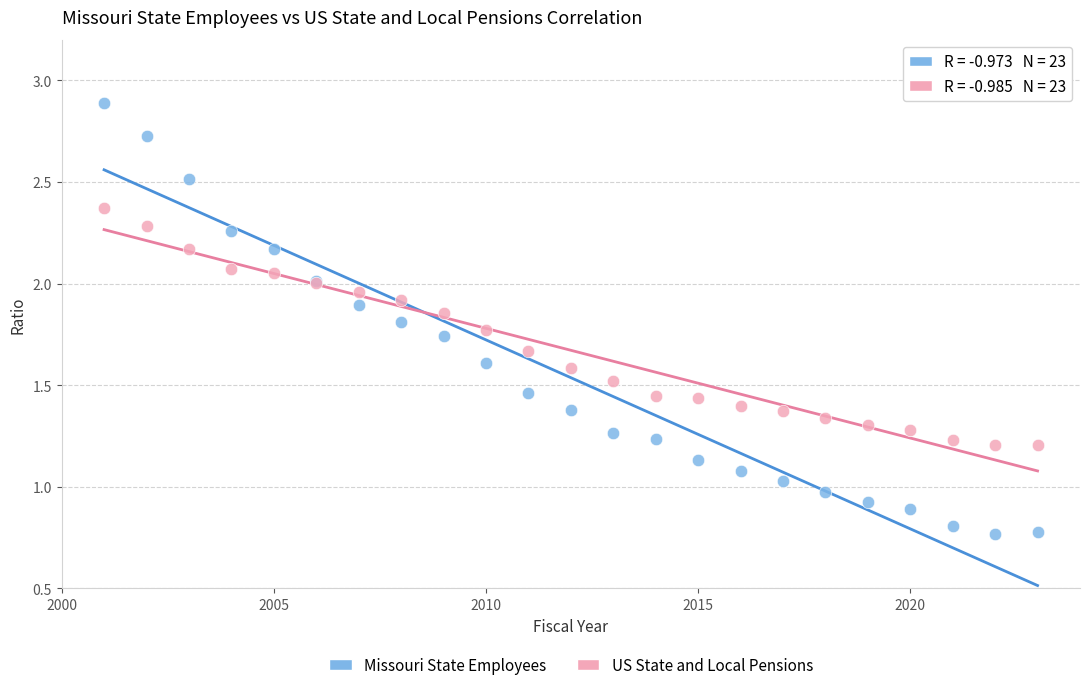

What is the X range (max minus min) for the scatter plot?

22.0